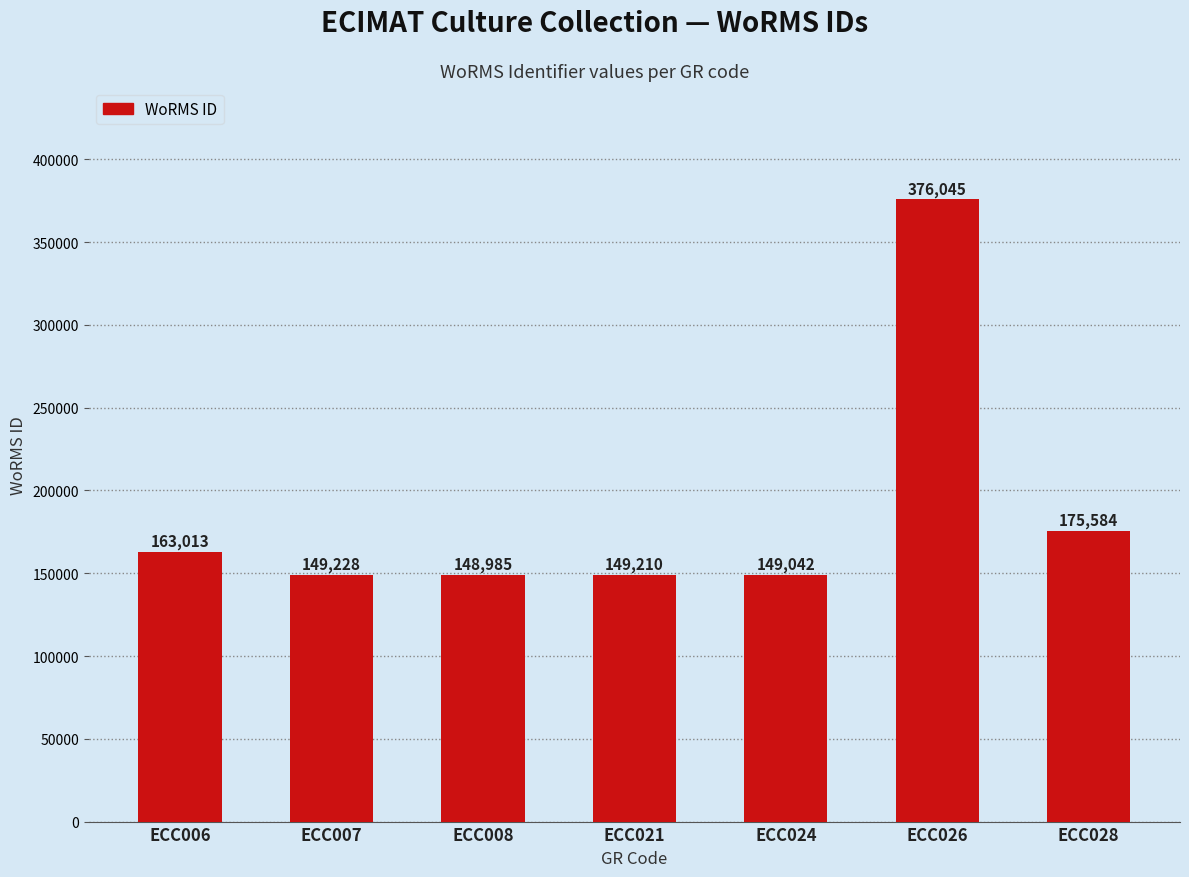

Are the bars grouped side by side (vs. stacked)?

No